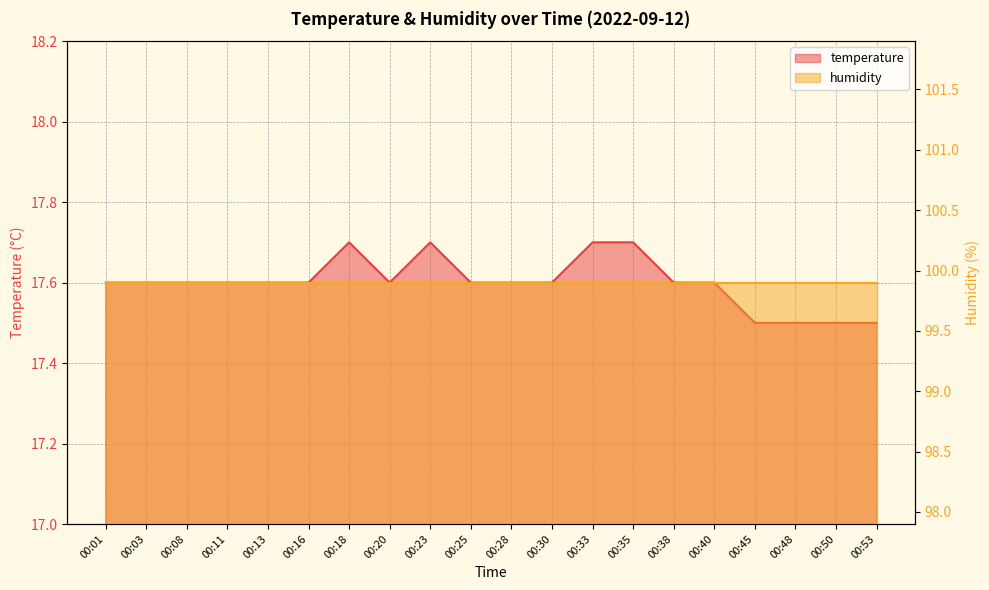

What is the minimum value shown in the chart?

17.5